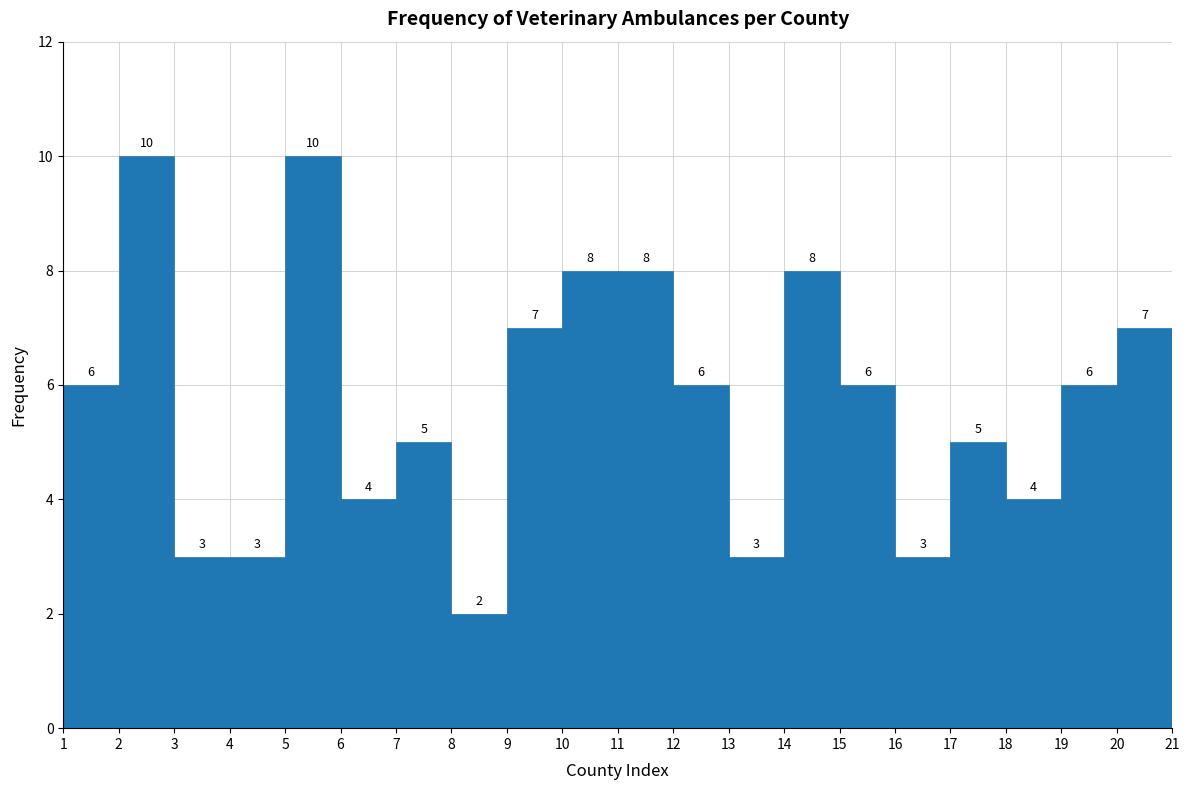

Reading right to left, list all the values displayed in this chart.

20=7	19=6	18=4	17=5	16=3	15=6	14=8	13=3	12=6	11=8	10=8	9=7	8=2	7=5	6=4	5=10	4=3	3=3	2=10	1=6